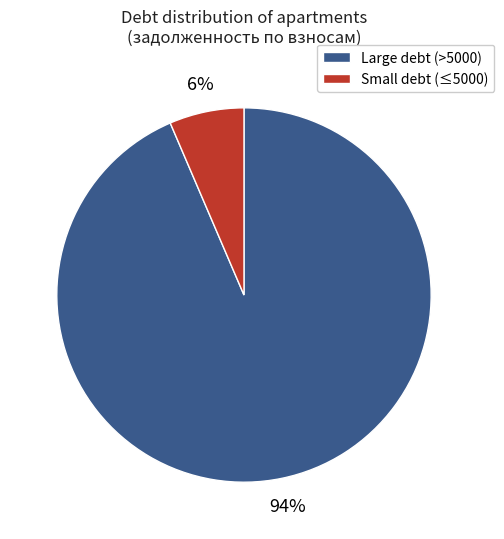

Rank the categories by value from lowest to highest.

Small debt (≤5000), Large debt (>5000)